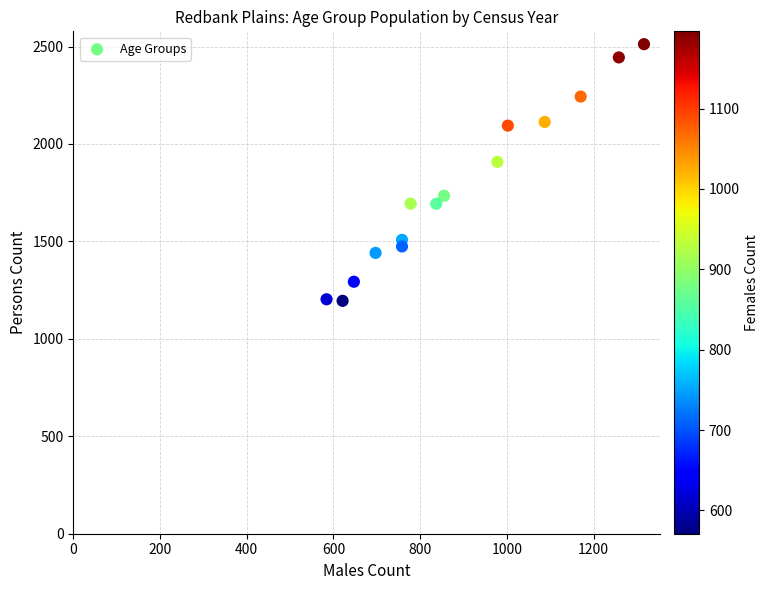

What Y value in the scatter plot is closest to 1853?

1908